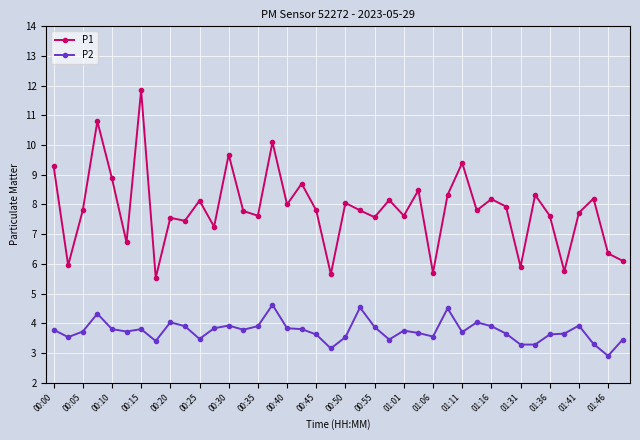

What is the minimum value for P2?

2.9